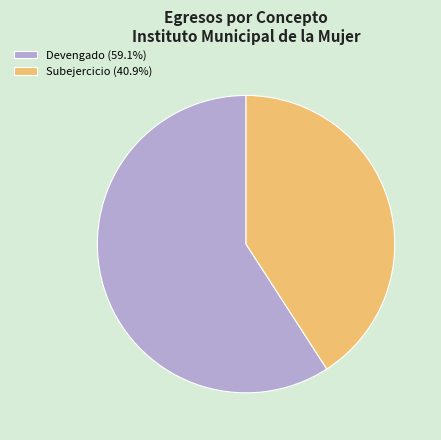

Which slice is the smallest?

Subejercicio